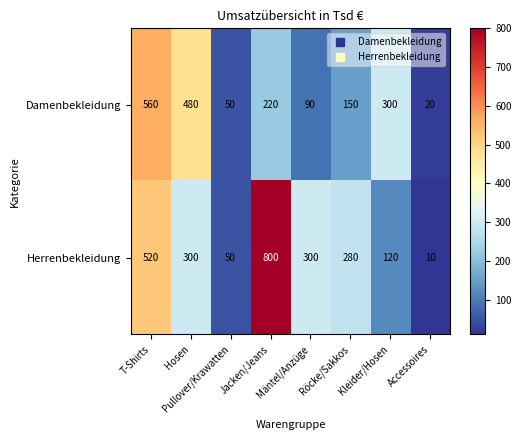

Rank the series at T-Shirts from lowest to highest value.

Herrenbekleidung, Damenbekleidung